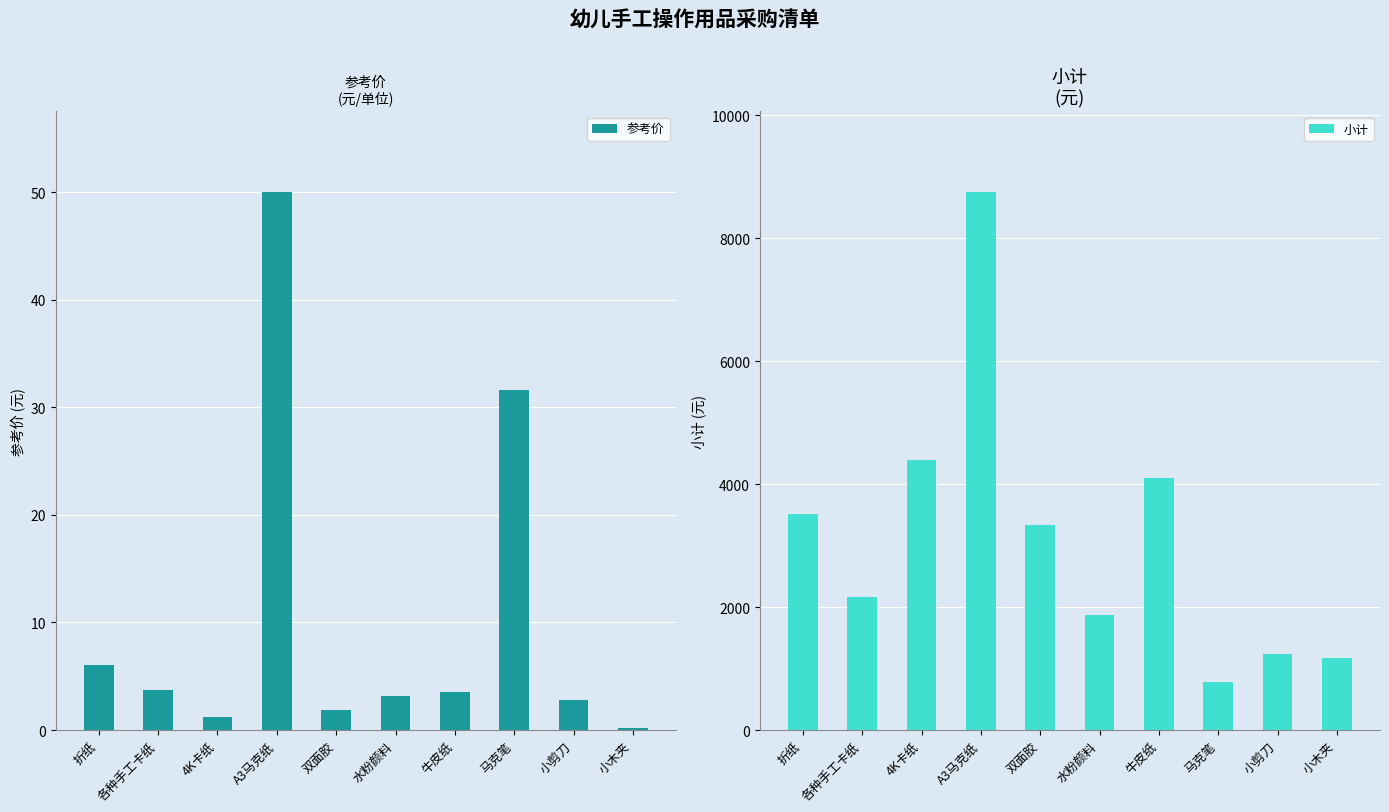

Reading left to right, what are all the values shown in this chart?

参考价: 折纸=6.0	各种手工卡纸=3.7	4K卡纸=1.2	A3马克纸=50.0	双面胶=1.9	水粉颜料=3.2	牛皮纸=3.5	马克笔=31.6	小剪刀=2.8	小木夹=0.2
小计: 折纸=3510.0	各种手工卡纸=2164.5	4K卡纸=4387.5	A3马克纸=8750.0	双面胶=3334.5	水粉颜料=1872.0	牛皮纸=4095.0	马克笔=789.5	小剪刀=1237.6	小木夹=1170.0